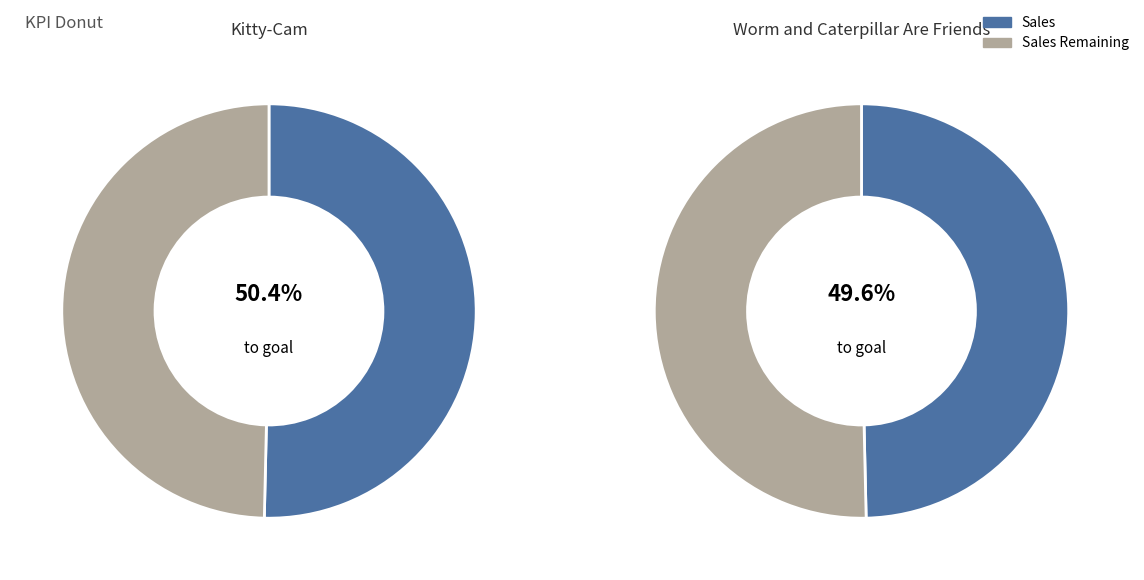

To the nearest percent, what percentage of the pie is Worm and Caterpillar Are Friends?

50%